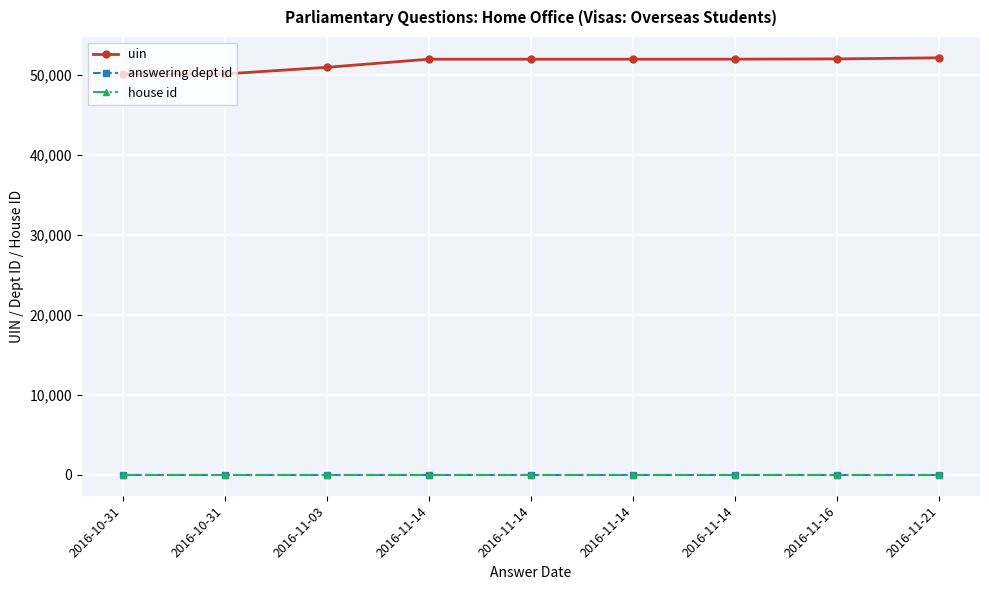

At which label does answering dept id reach its peak?

2016-10-31